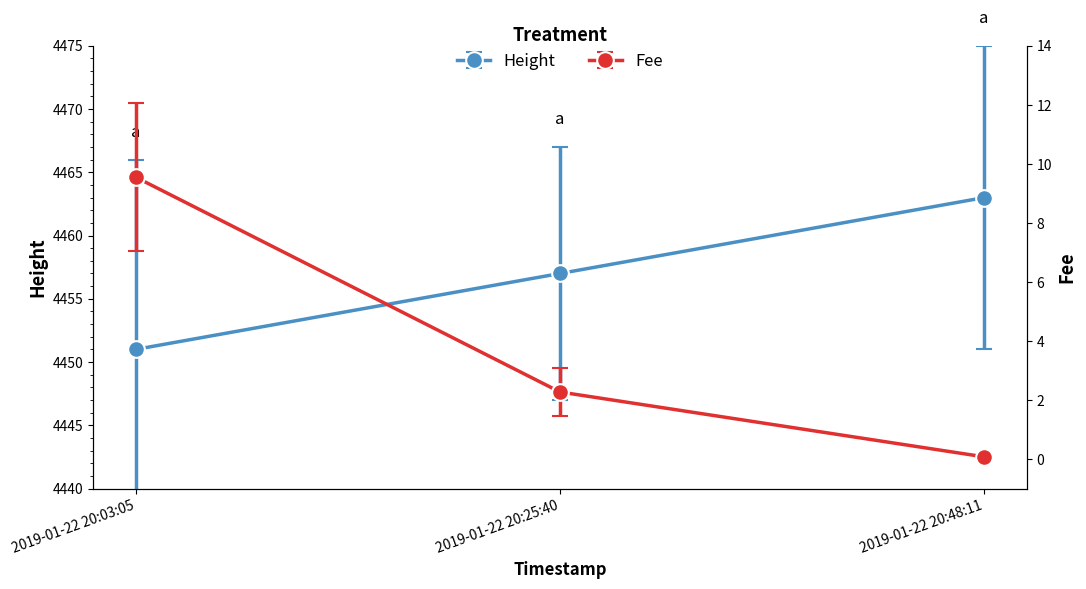

The Fee series shows 0.0 at 2019-01-22 20:48:11. True or false?

False